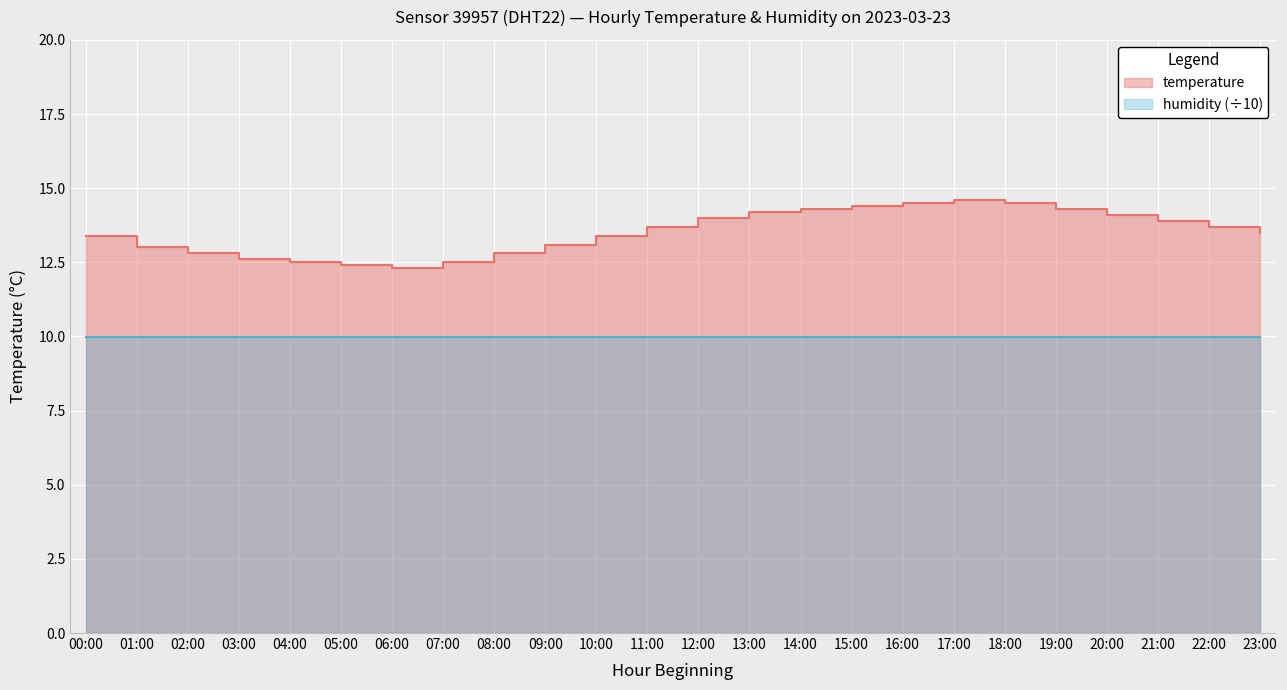

What is the sum of all values?

324.5